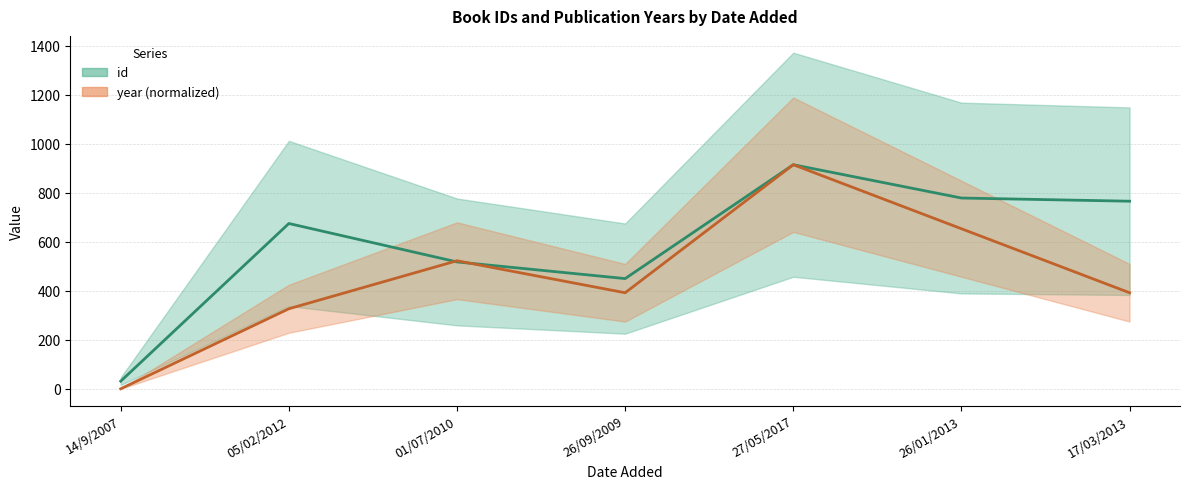

Count the number of data series in this chart.

2